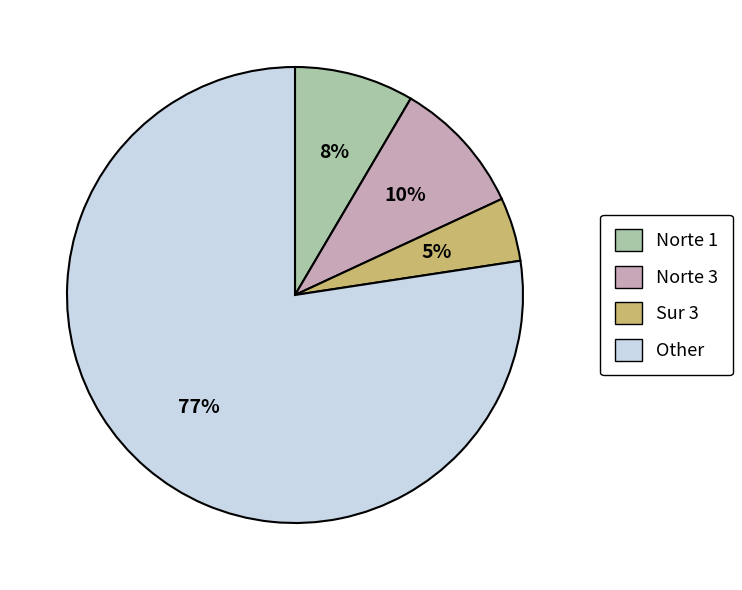

Is the sum of Sur 3 and Other greater than half?

Yes